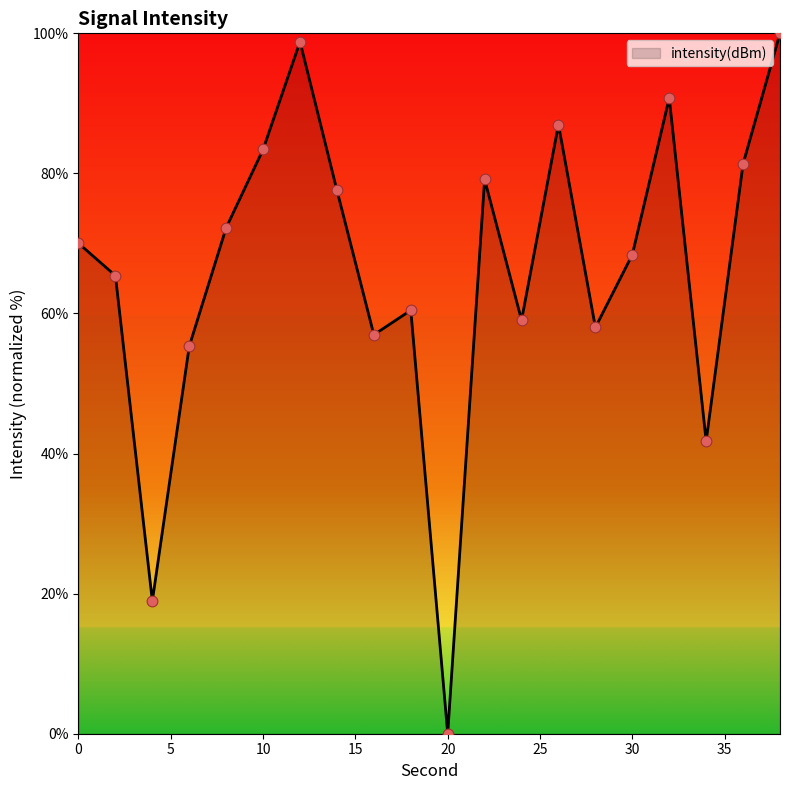

What is the maximum value shown in the chart?

100.0